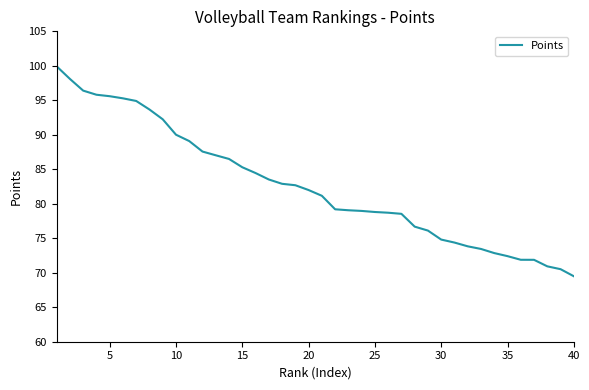

What is the greatest value displayed?

99.9